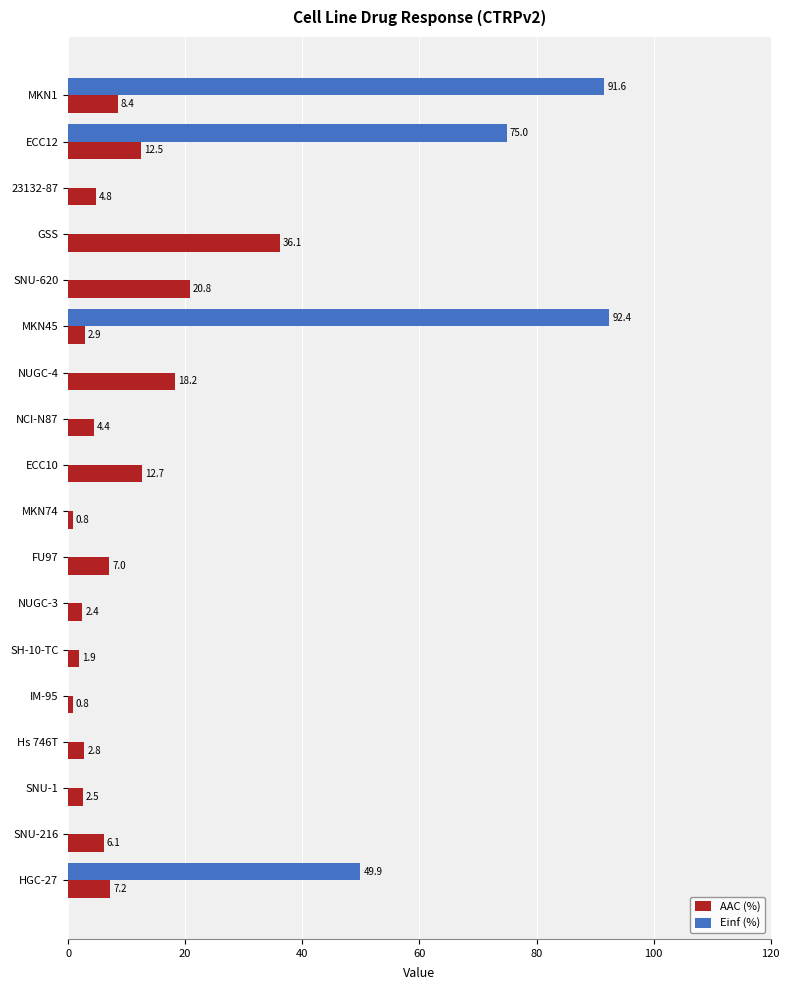

Which series has the largest total across all categories?

Einf (%)